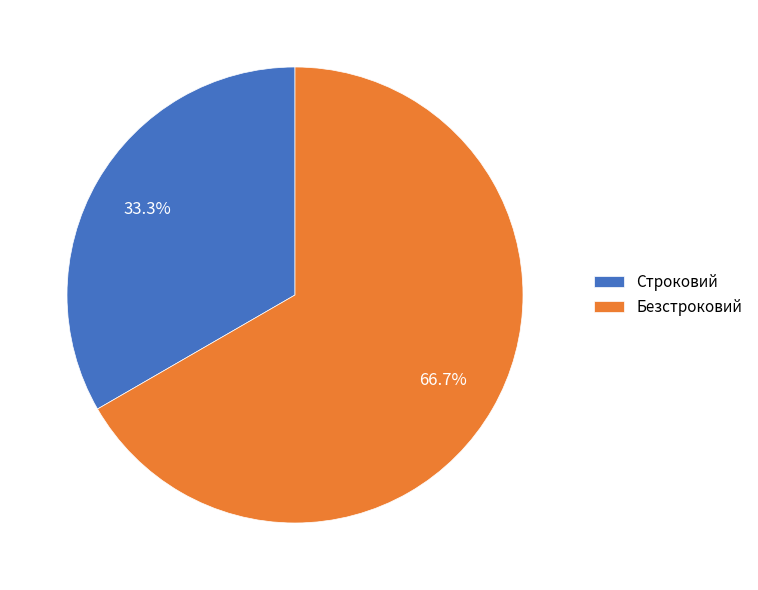

Rank the categories by value from lowest to highest.

Строковий, Безстроковий